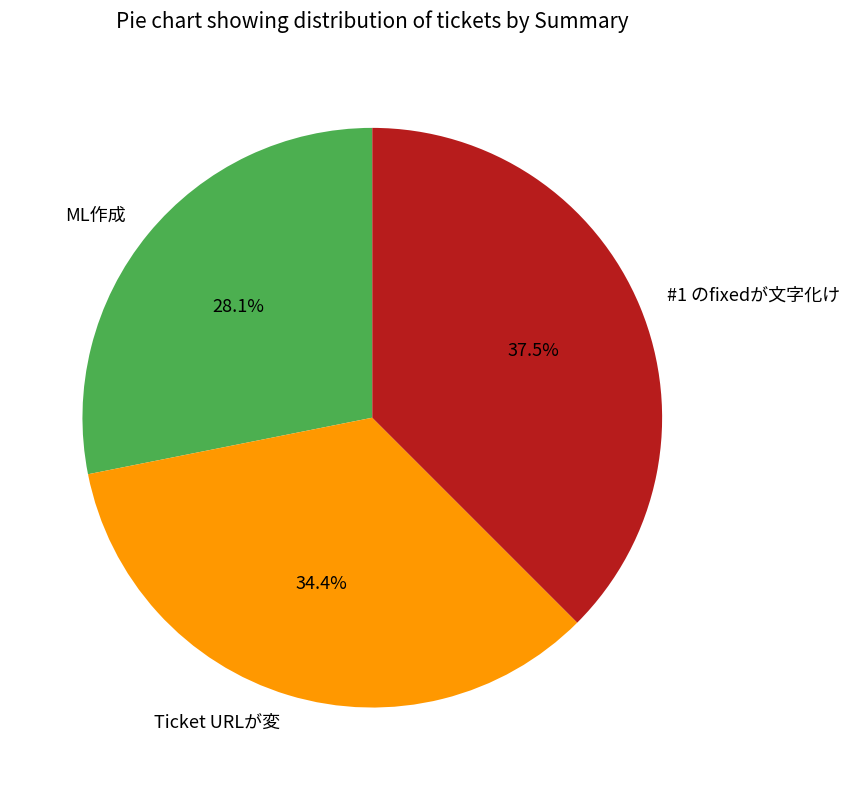

Count the number of slices in the pie.

3